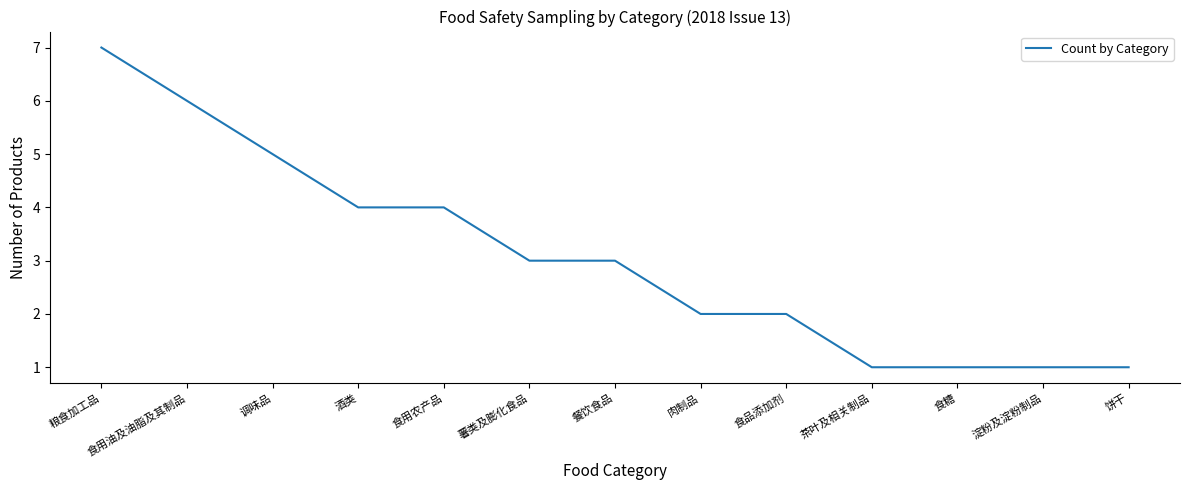

What position from the left is 调味品?

3